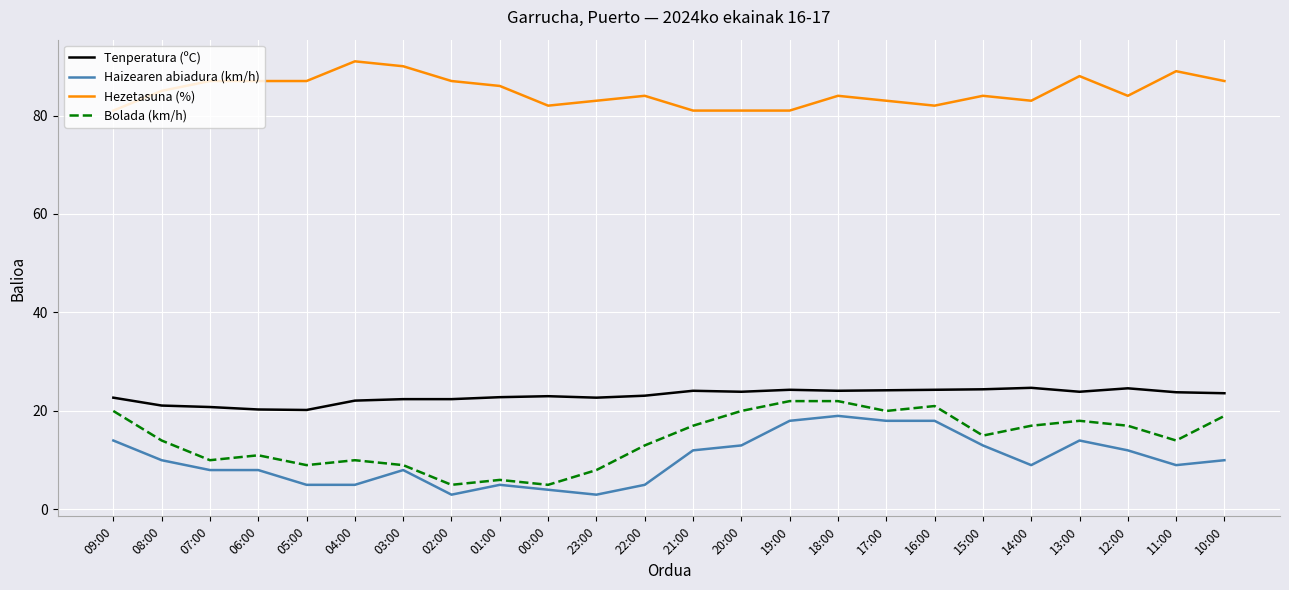

What are all the series names shown in the legend?

Tenperatura (ºC), Haizearen abiadura (km/h), Hezetasuna (%), Bolada (km/h)